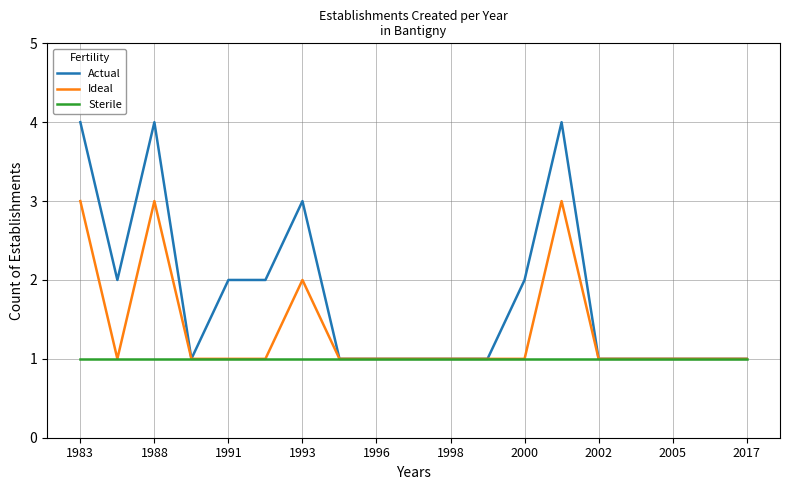

Rank the series by their average value, from lowest to highest.

Sterile, Ideal, Actual